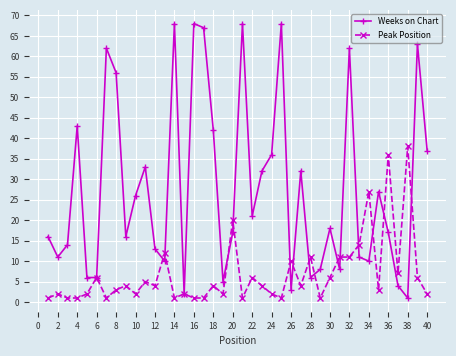

How many interior local peaks does the Weeks on Chart series have?

12